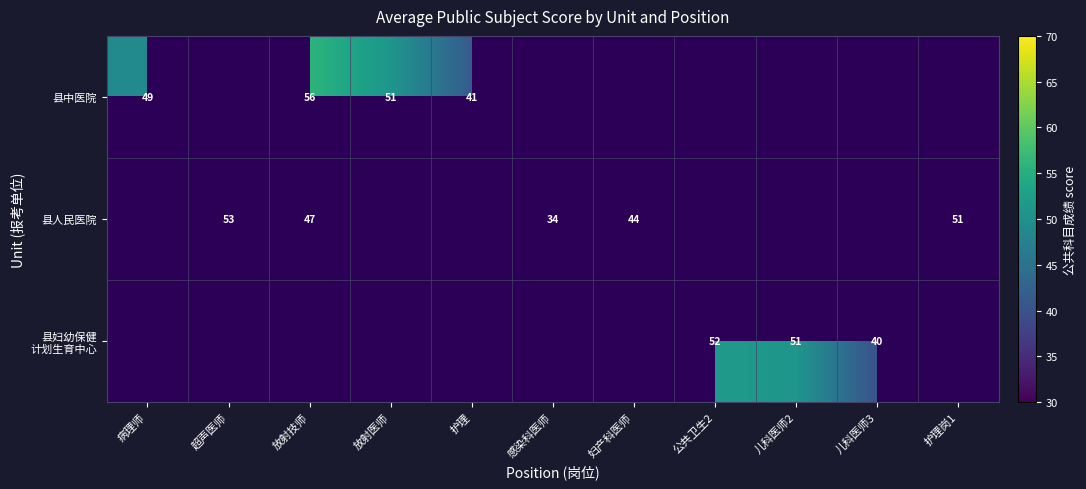

The value of 县中医院 at 病理师 is 49. True or false?

True